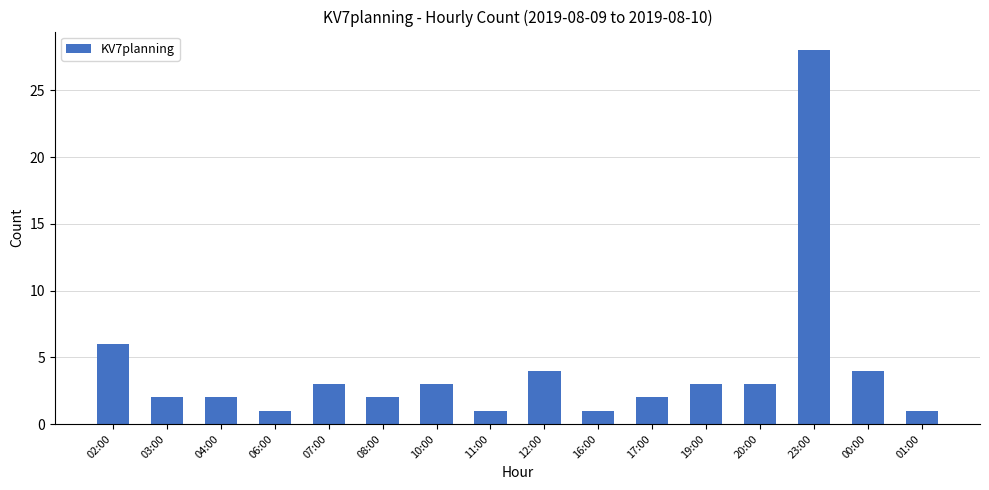

What is the ratio of the value at 17:00 to the value at 01:00?

2.0